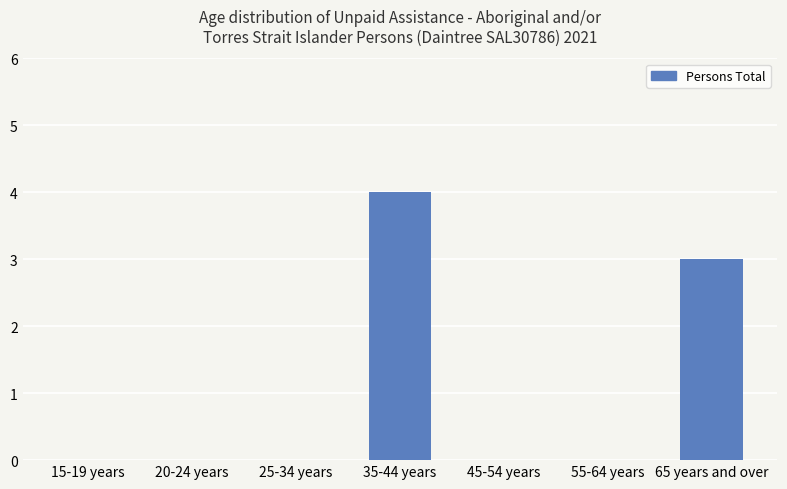

Which category has the highest value across all series?

35-44 years